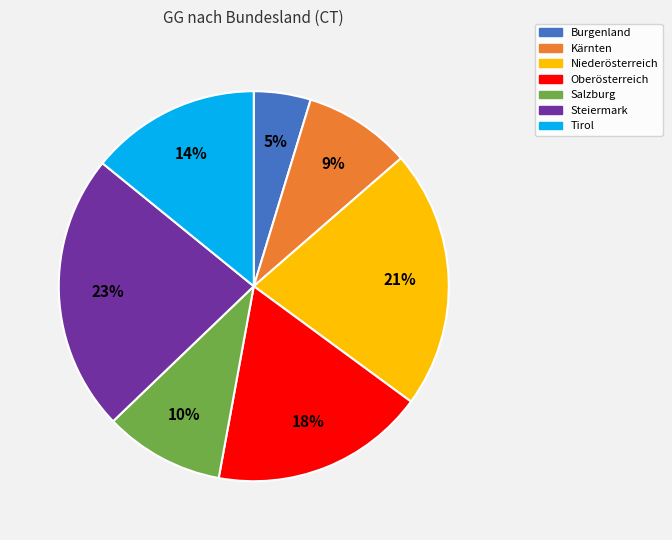

How many slices are in this pie chart?

7